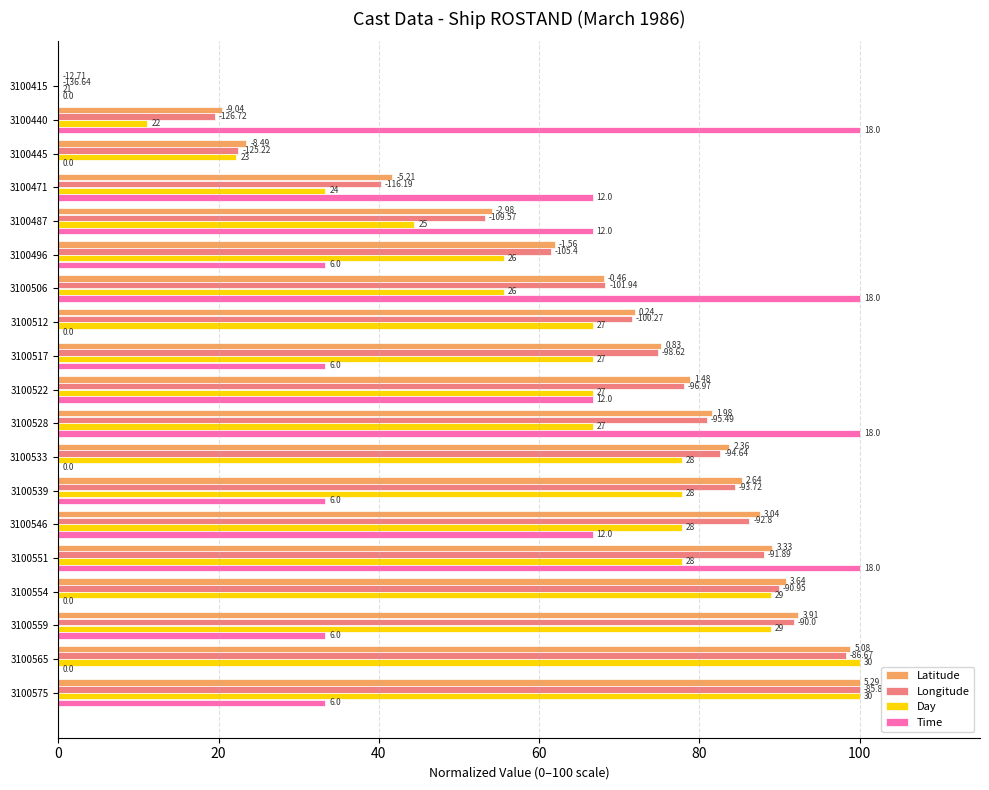

What are all the series names shown in the legend?

Latitude, Longitude, Day, Time